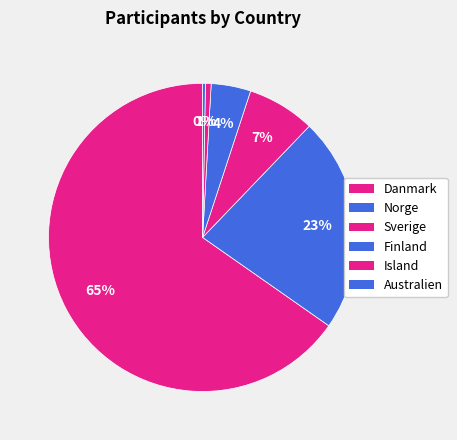

To the nearest percent, what is the difference between the largest and smallest slice percentages?

65%